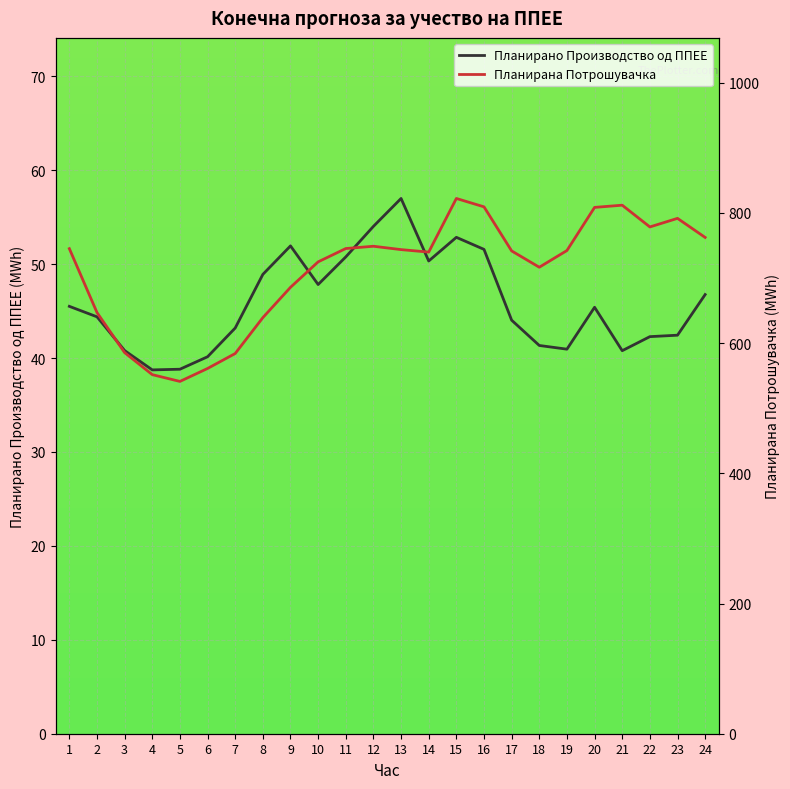

Count the number of categories in the chart.

24